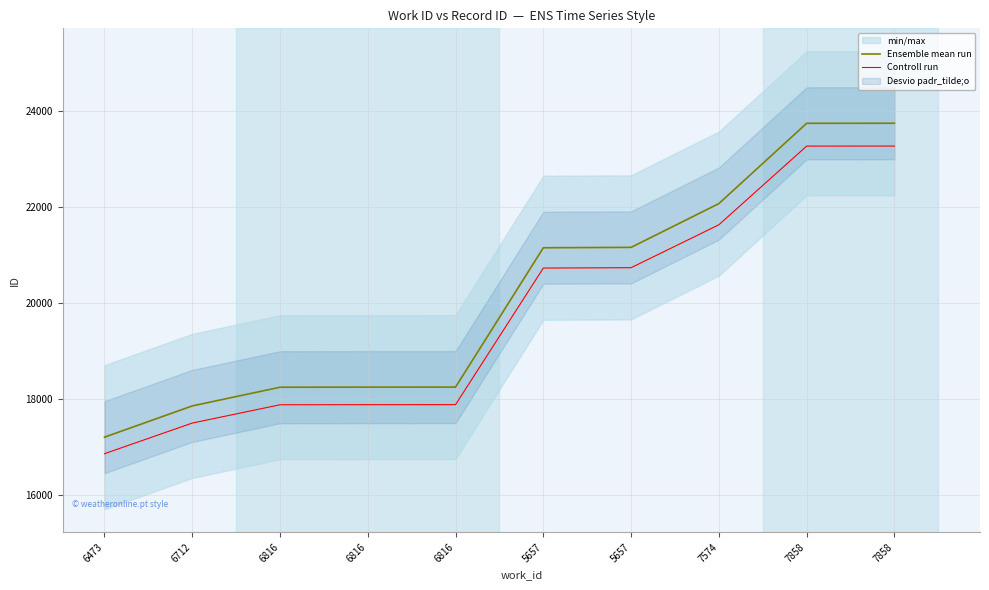

At which label is Controll run closest to 20066?

5657